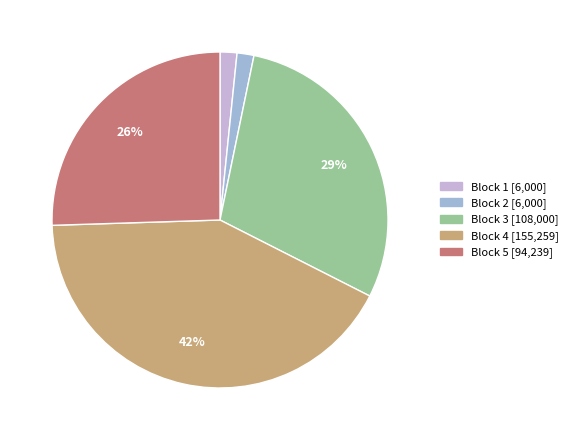

To the nearest percent, what is the combined percentage of Block 2 and Block 4?

44%